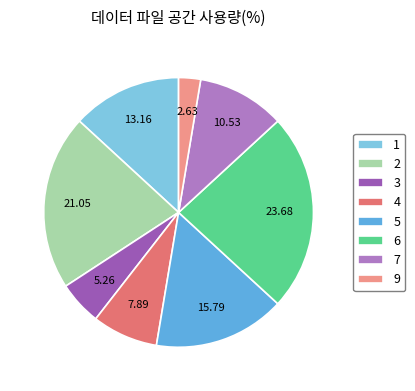

What is the ratio of the value at 6 to the value at 9?

9.0